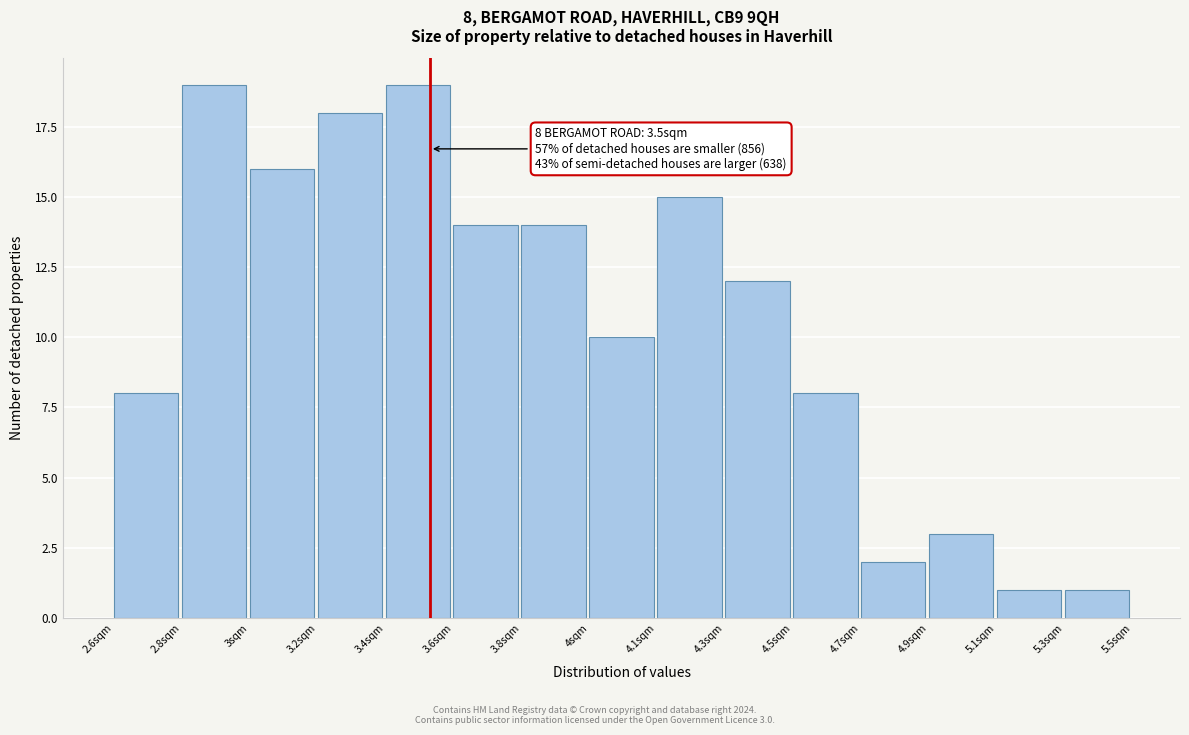

Reading left to right, list all the values displayed in this chart.

8	19	16	18	19	14	14	10	15	12	8	2	3	1	1